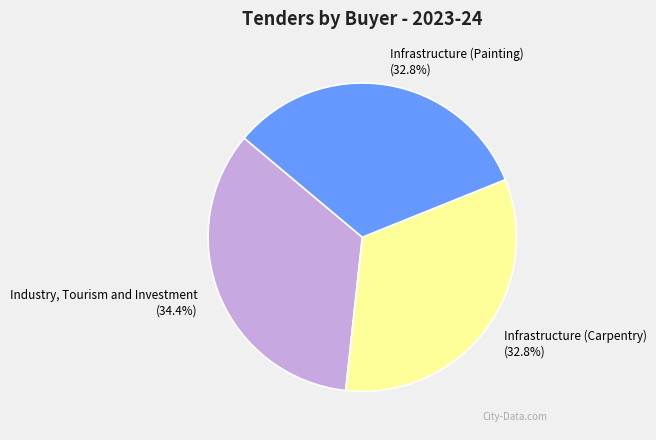

Combined, do Industry, Tourism and Investment and Infrastructure (Painting) account for over 50%?

Yes